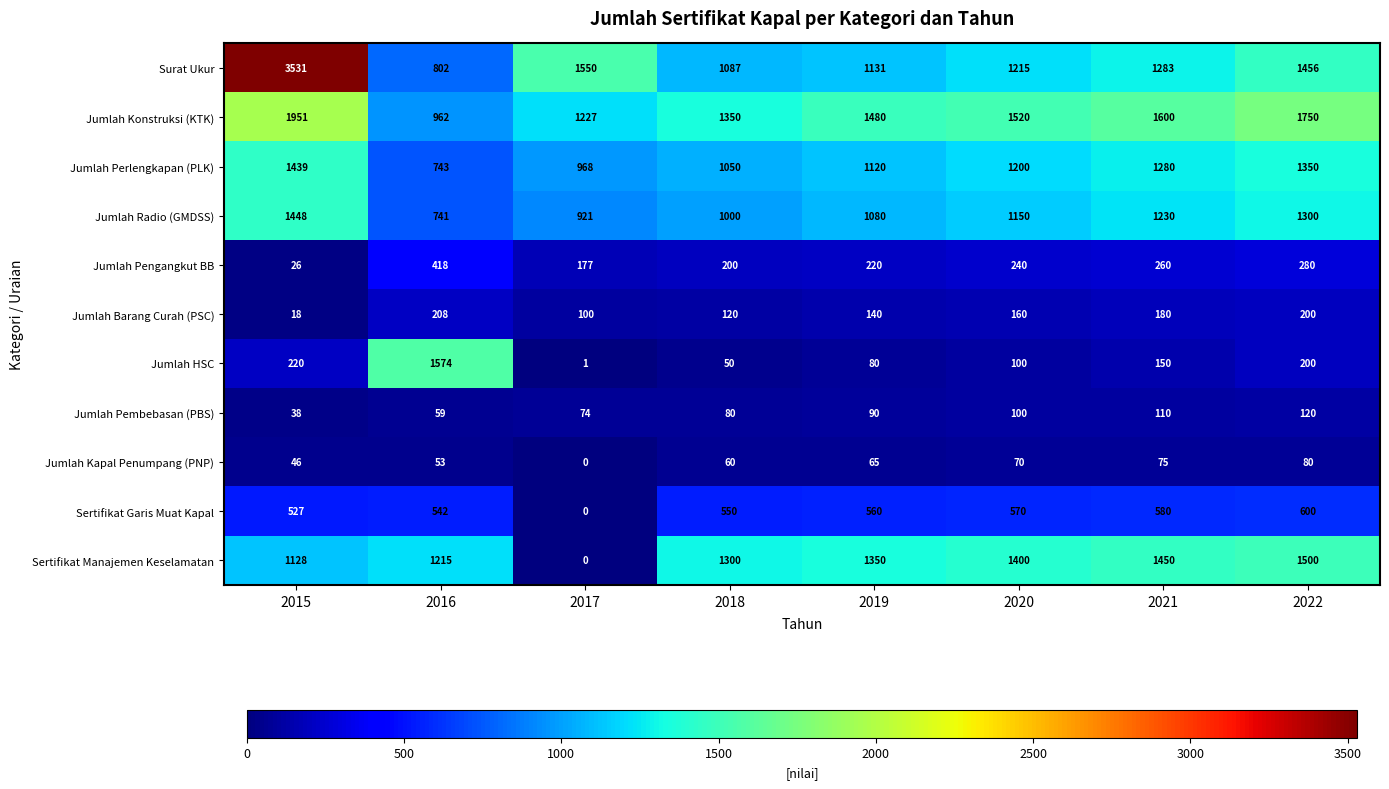

At which label is Jumlah Kapal Penumpang (PNP) closest to 40?

2015